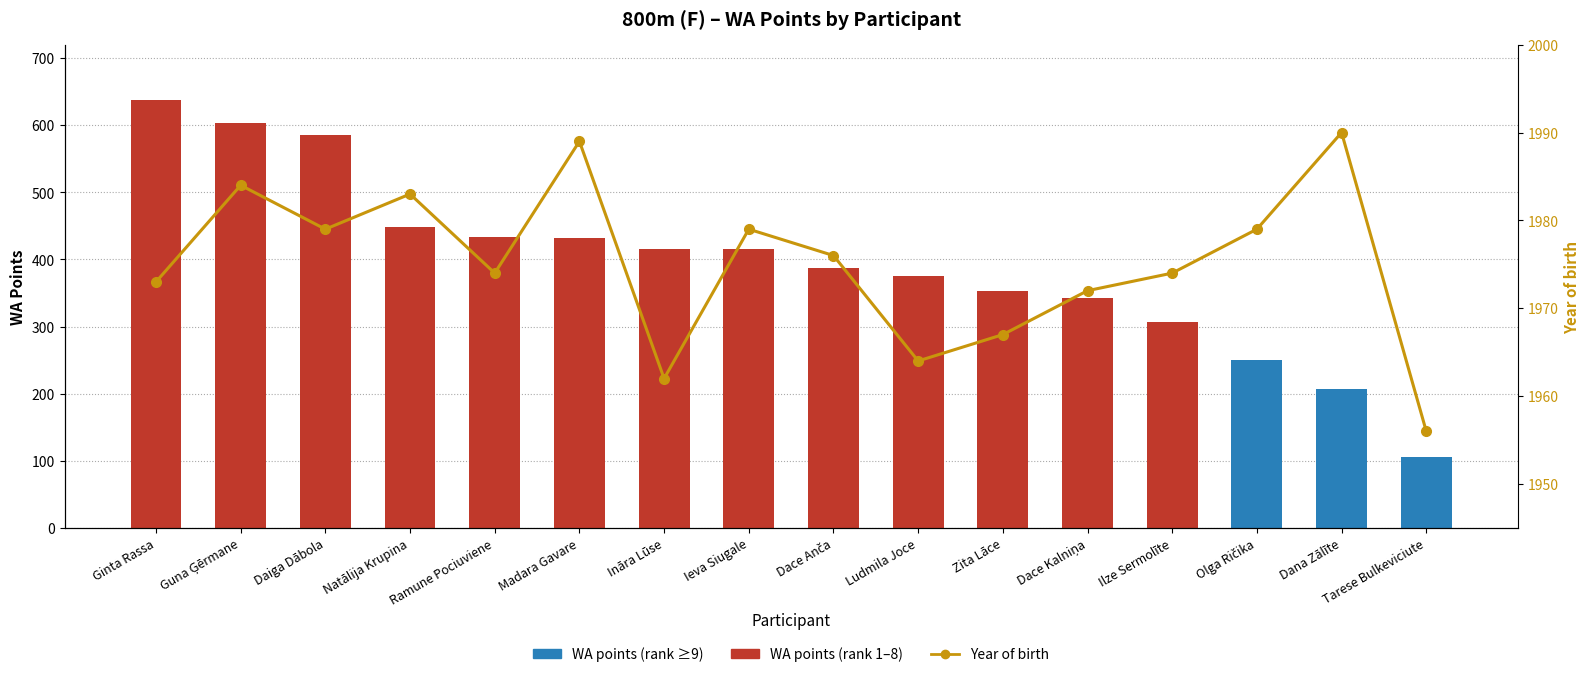

Rank the series at Ginta Rassa from highest to lowest value.

Year of birth, WA points